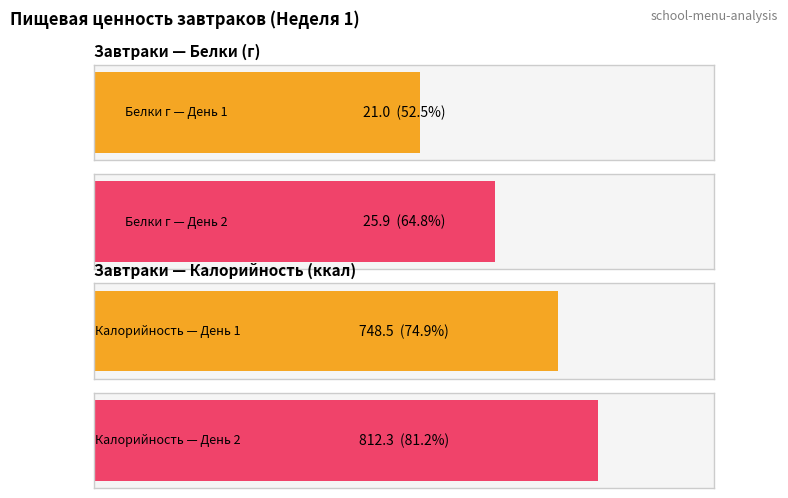

What is the approximate value of Average utilization at День 2 Завтрак?

25.9